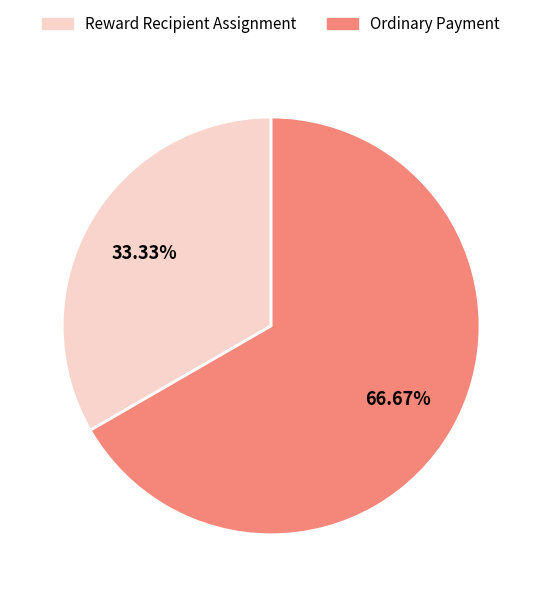

Between Ordinary Payment and Reward Recipient Assignment, which is larger?

Ordinary Payment